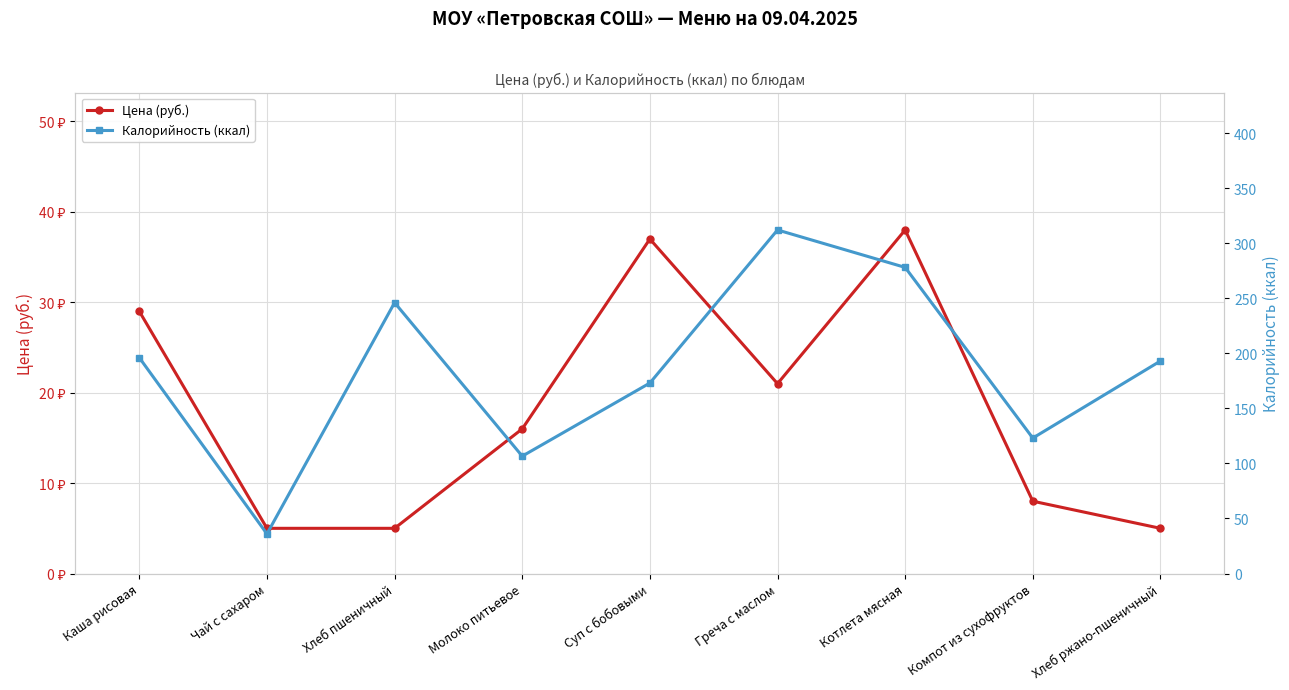

Rank the series at Молоко питьевое from lowest to highest value.

Цена (руб.), Калорийность (ккал)